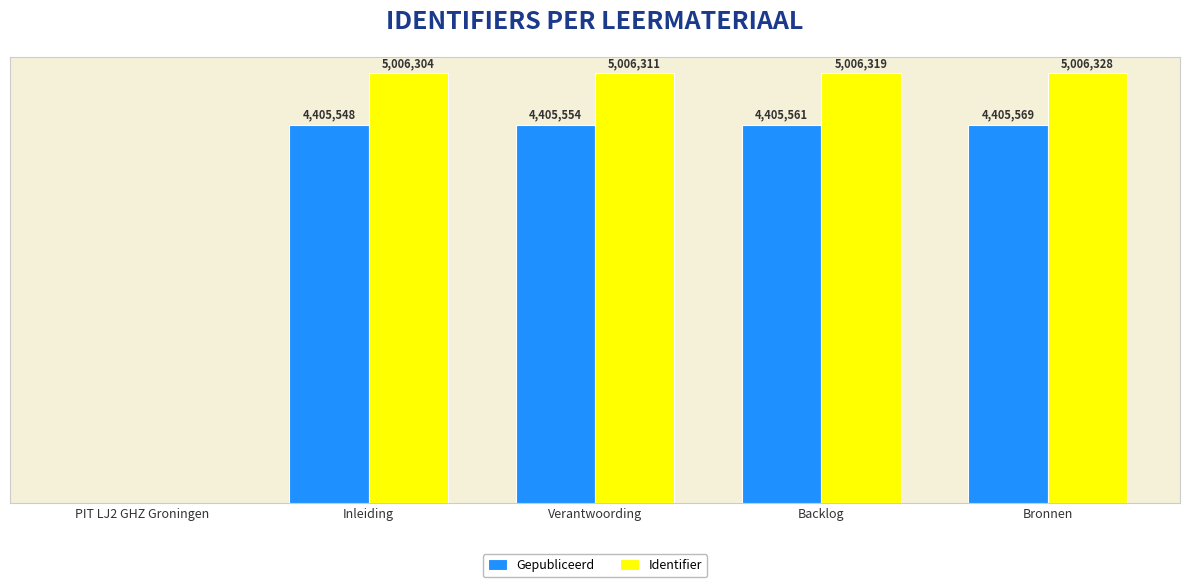

True or false: Gepubliceerd has a value of 2671681.1 at Inleiding.

False